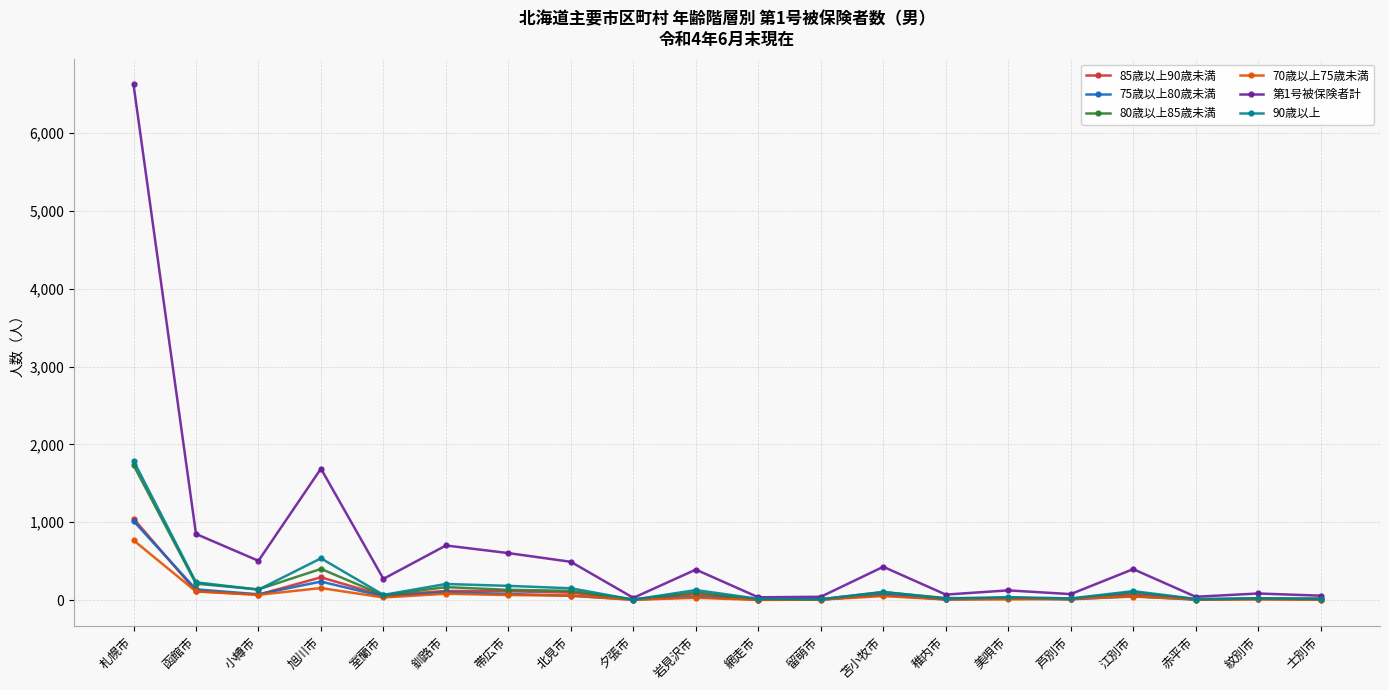

Is this an area chart (filled region under the line)?

No